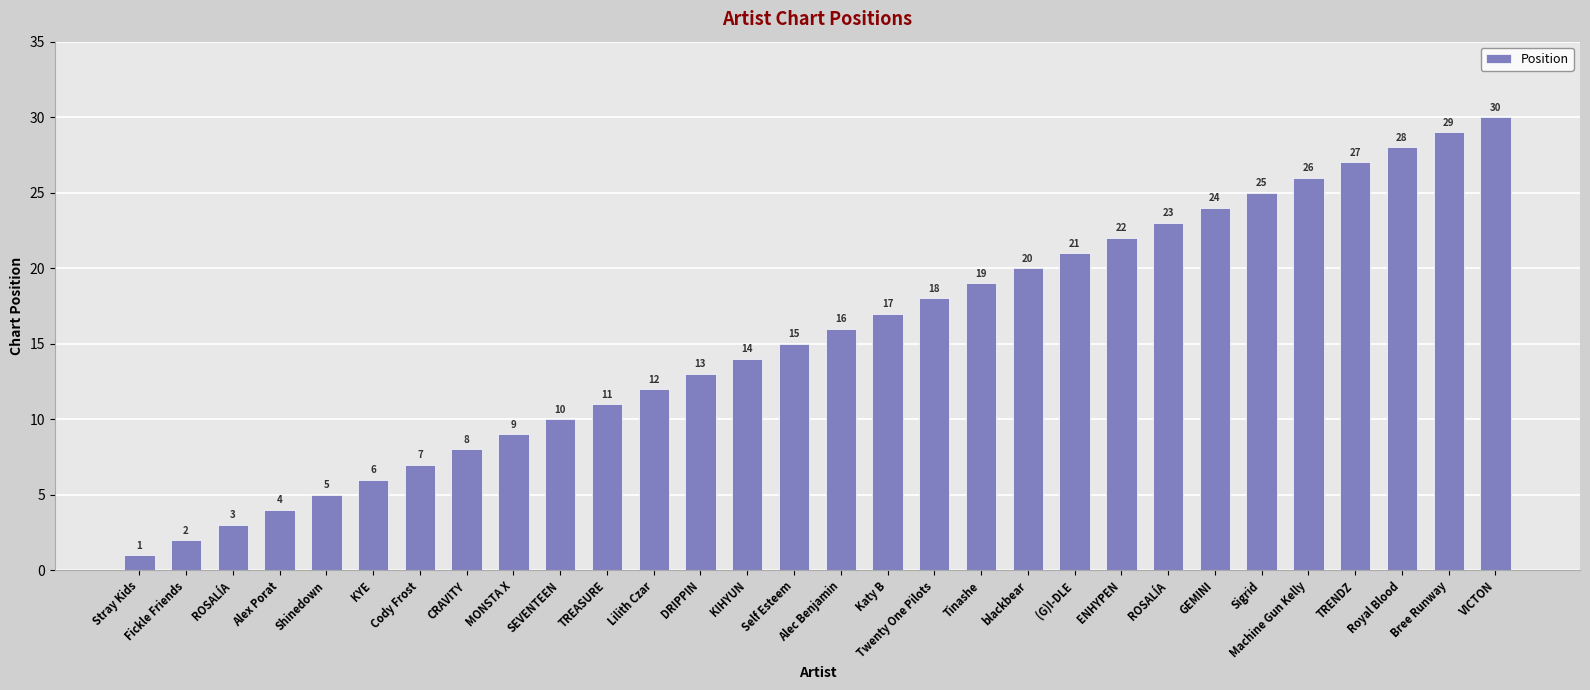

The value at KIHYUN is 6. True or false?

False